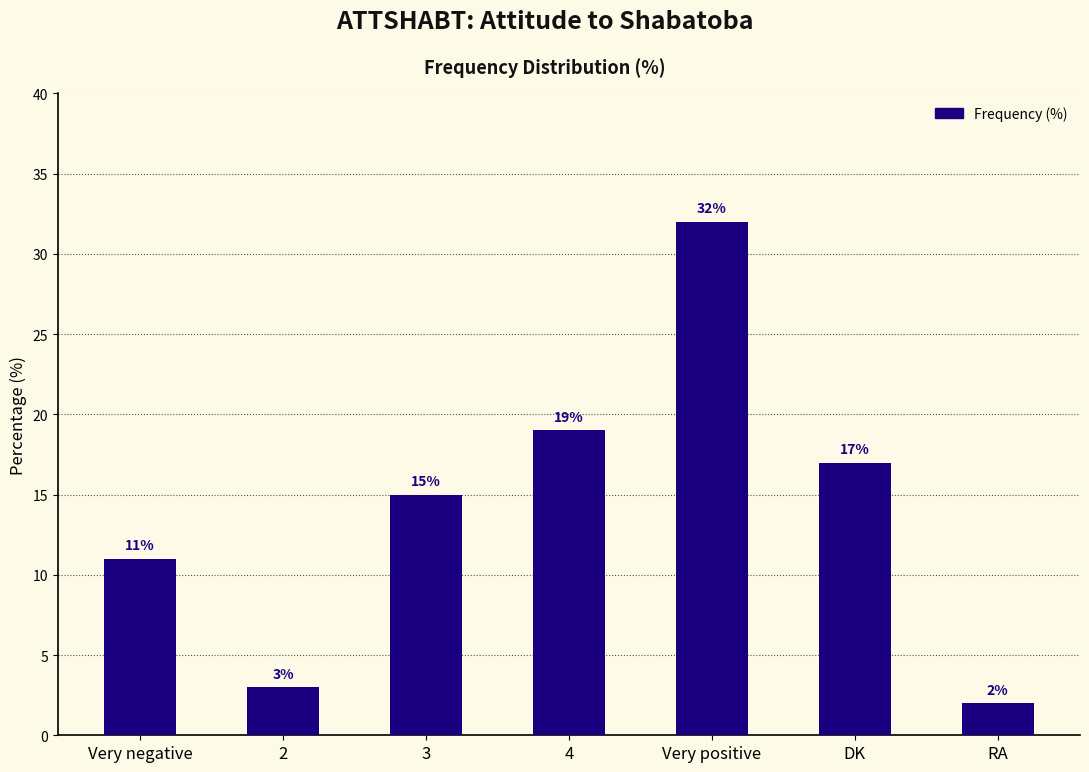

Does the chart contain any negative values?

No